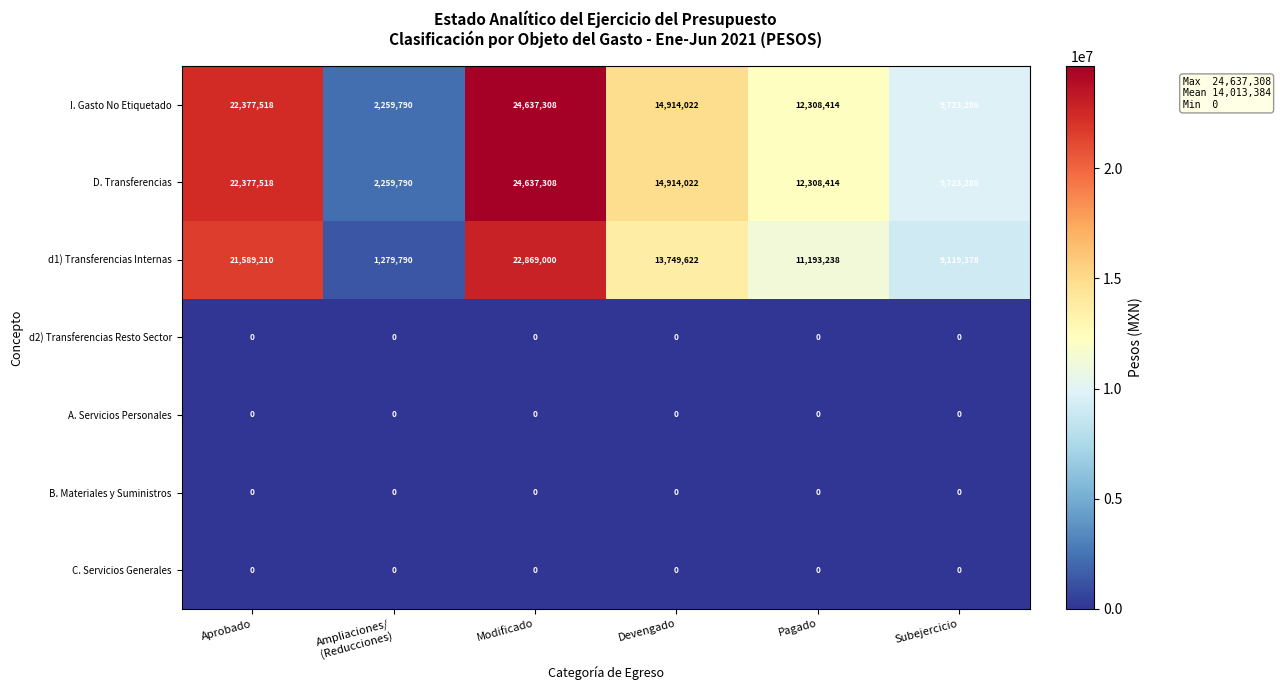

At which category does the chart reach its peak across all series?

Modificado